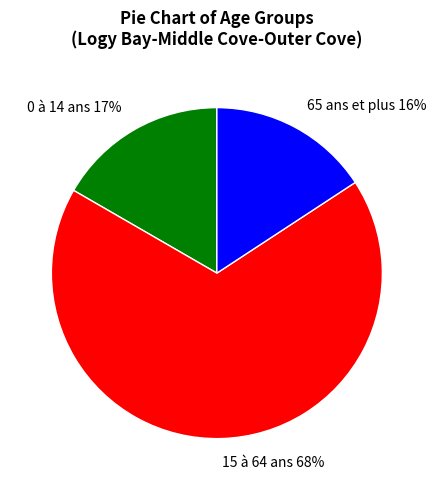

Is the sum of 0 à 14 ans and 65 ans et plus greater than half?

No